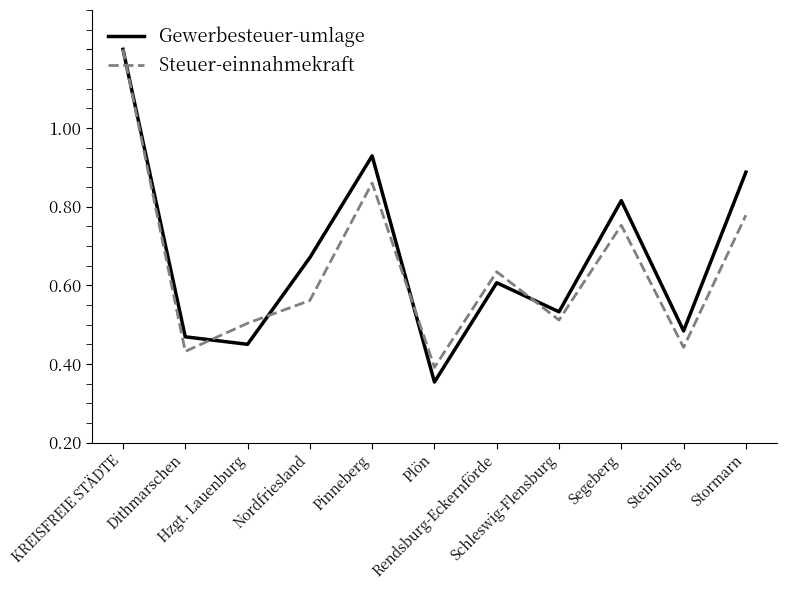

What are all the series names shown in the legend?

Gewerbesteuer-umlage, Steuer-einnahmekraft